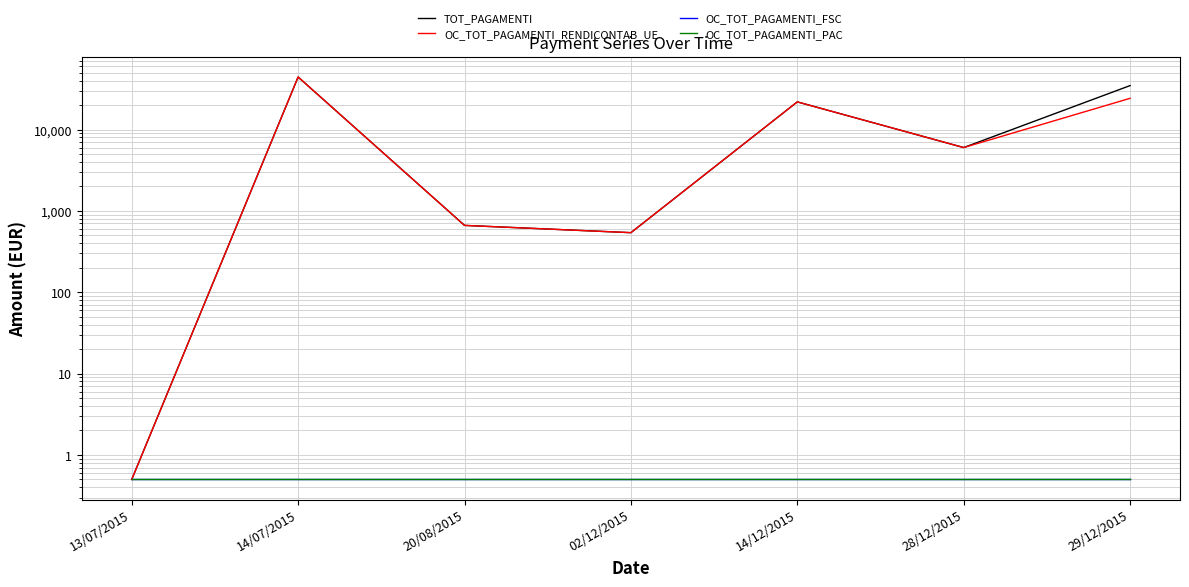

What is the value of the OC_TOT_PAGAMENTI_FSC point at the 4th from the left?

0.5